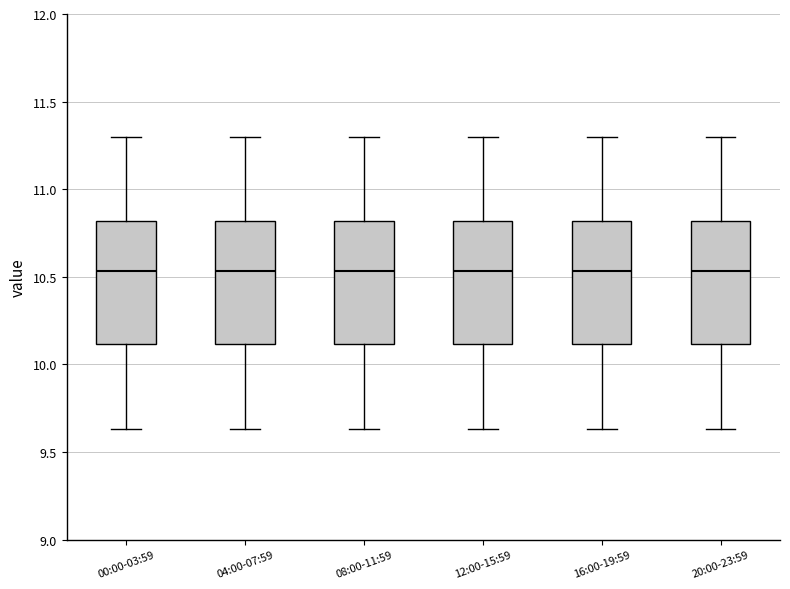

Reading left to right, transcribe this box plot: for each box, give where its median line is, the range the box spans, and where its two whiskers end, as read against the y-axis. The values are not printed on the chart, so give them approximately, as read against the axis.

00:00-03:59: median 10.55, box 10.10 to 10.80, whiskers 9.65 to 11.30
04:00-07:59: median 10.55, box 10.10 to 10.80, whiskers 9.65 to 11.30
08:00-11:59: median 10.55, box 10.10 to 10.80, whiskers 9.65 to 11.30
12:00-15:59: median 10.55, box 10.10 to 10.80, whiskers 9.65 to 11.30
16:00-19:59: median 10.55, box 10.10 to 10.80, whiskers 9.65 to 11.30
20:00-23:59: median 10.55, box 10.10 to 10.80, whiskers 9.65 to 11.30